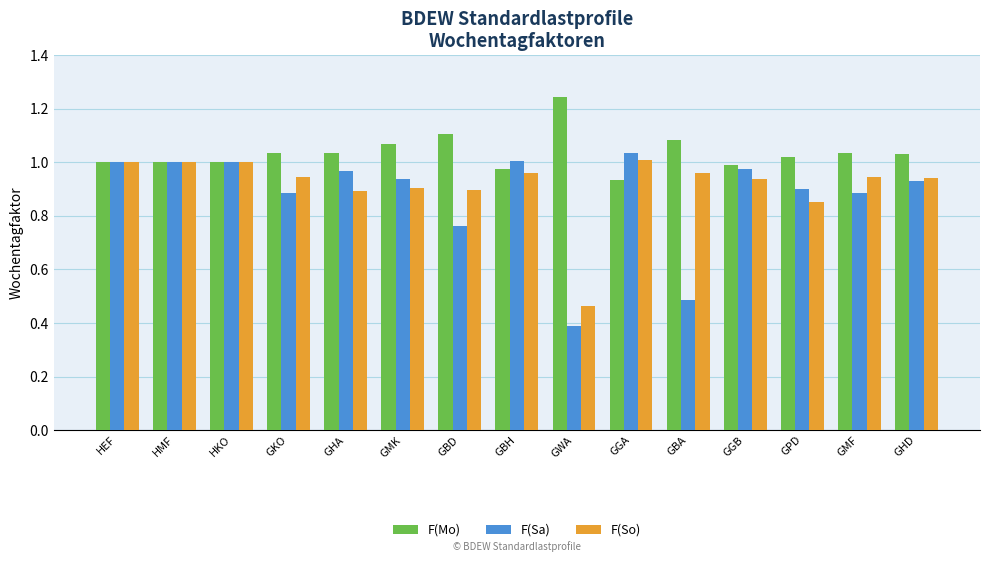

What is the label of the 12th bar from the left?

GGB